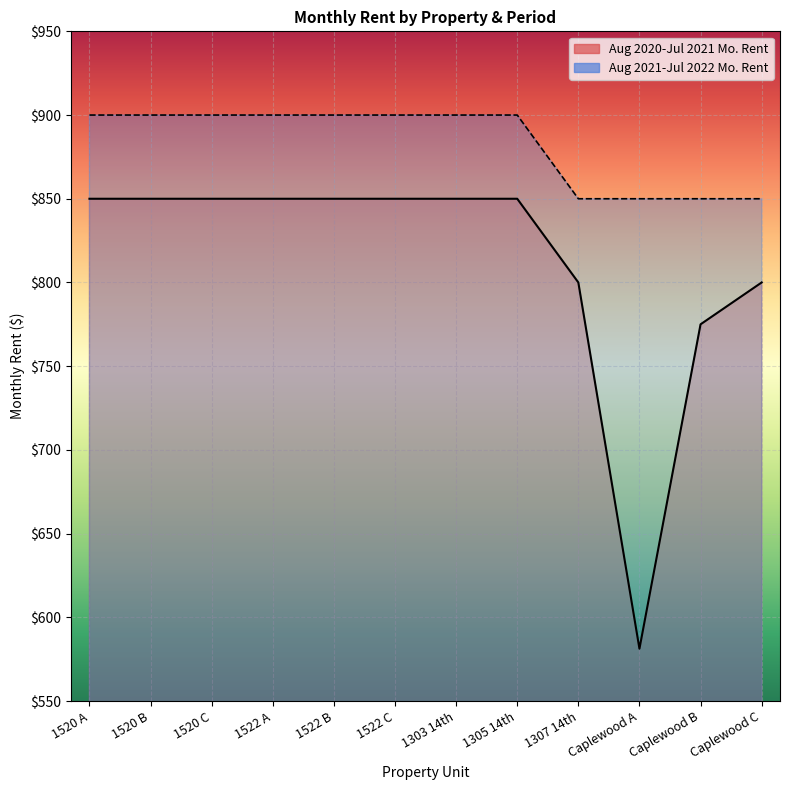

List the series in order of their peak value, highest first.

Aug 2021-Jul 2022 Mo. Rent, Aug 2020-Jul 2021 Mo. Rent